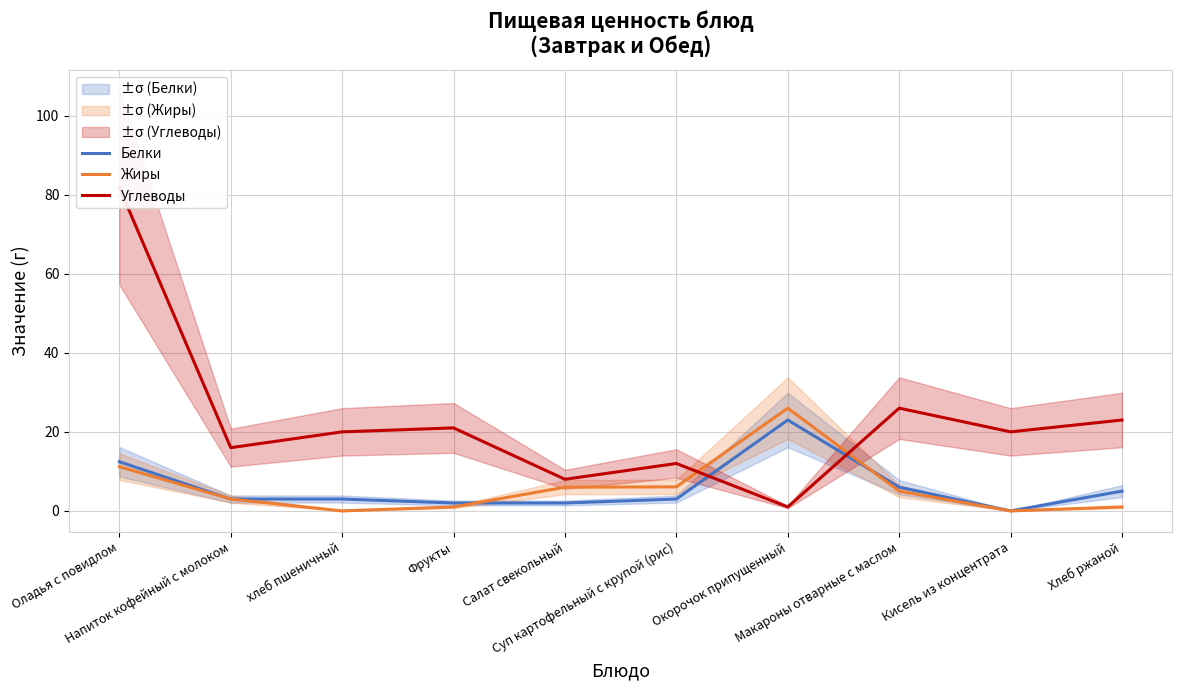

What are all the series names shown in the legend?

Белки, Жиры, Углеводы